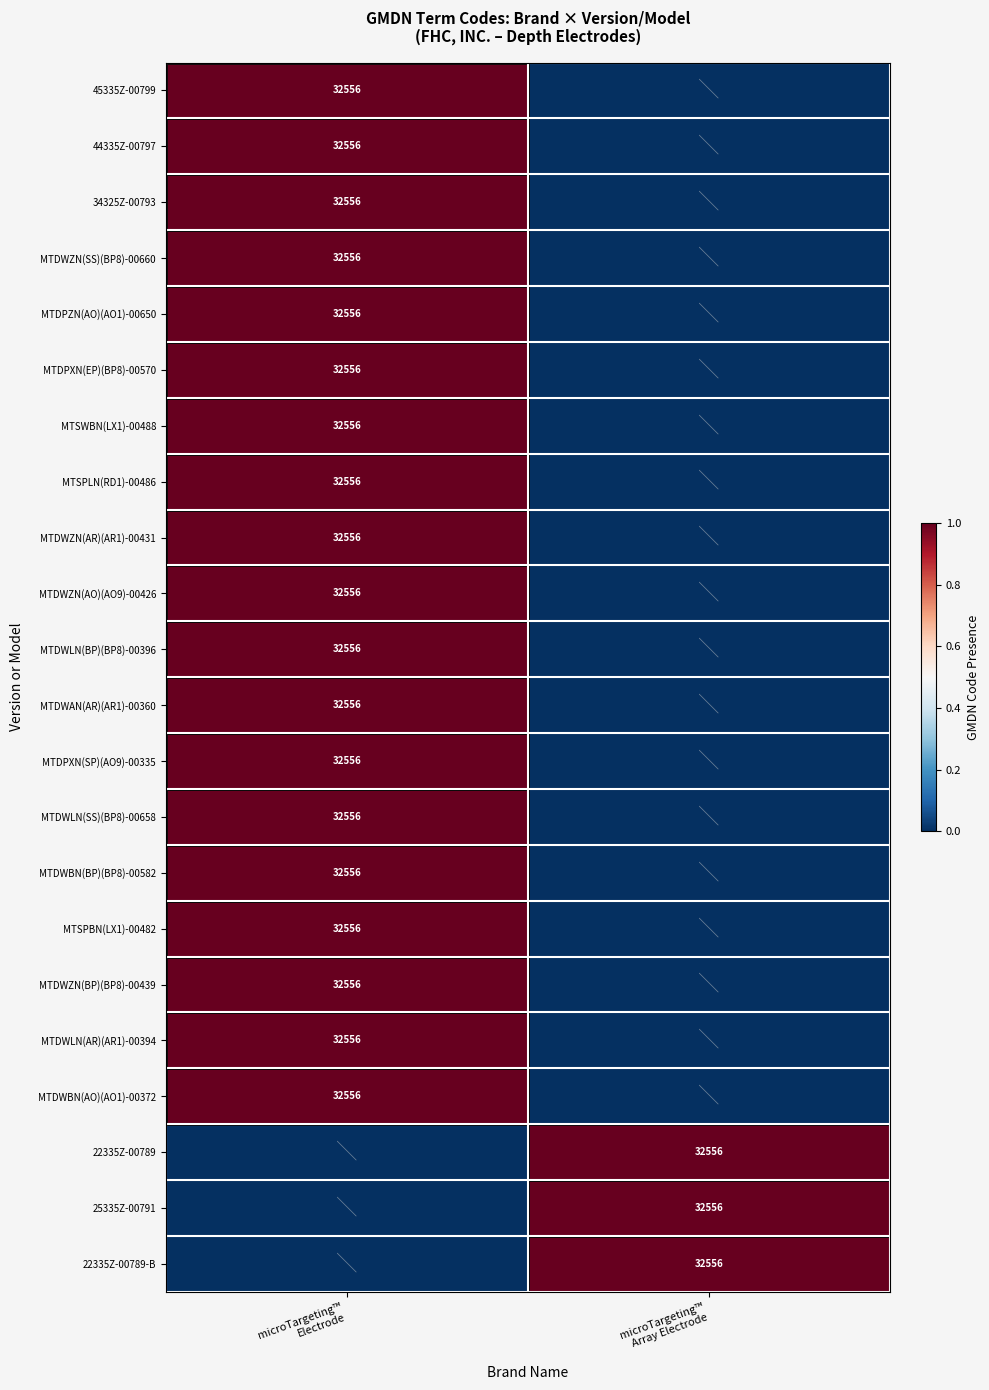

Is the value of 25335Z-00791 at microTargeting™ Array Electrode greater than the value of 34325Z-00793 at microTargeting™ Array Electrode?

Yes